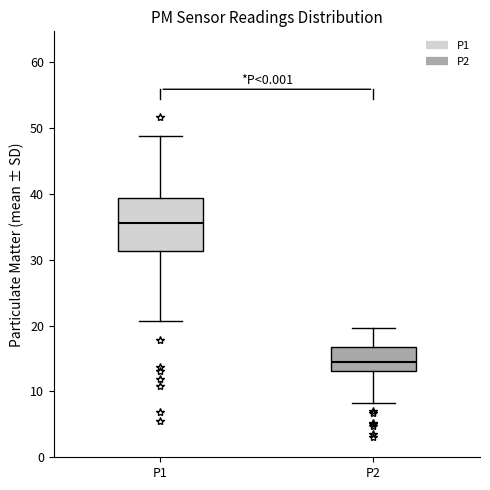

Which box is the tallest, from its lower edge to its upper edge?

P1